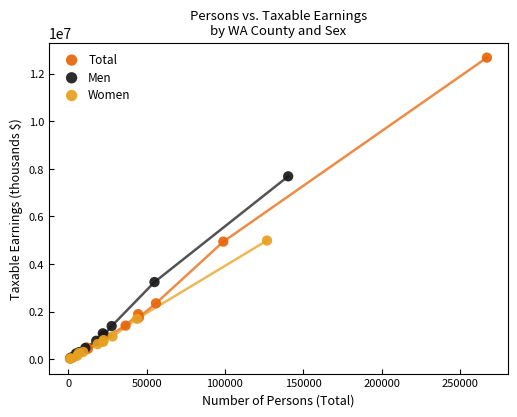

Which series reaches the maximum Y coordinate?

Total